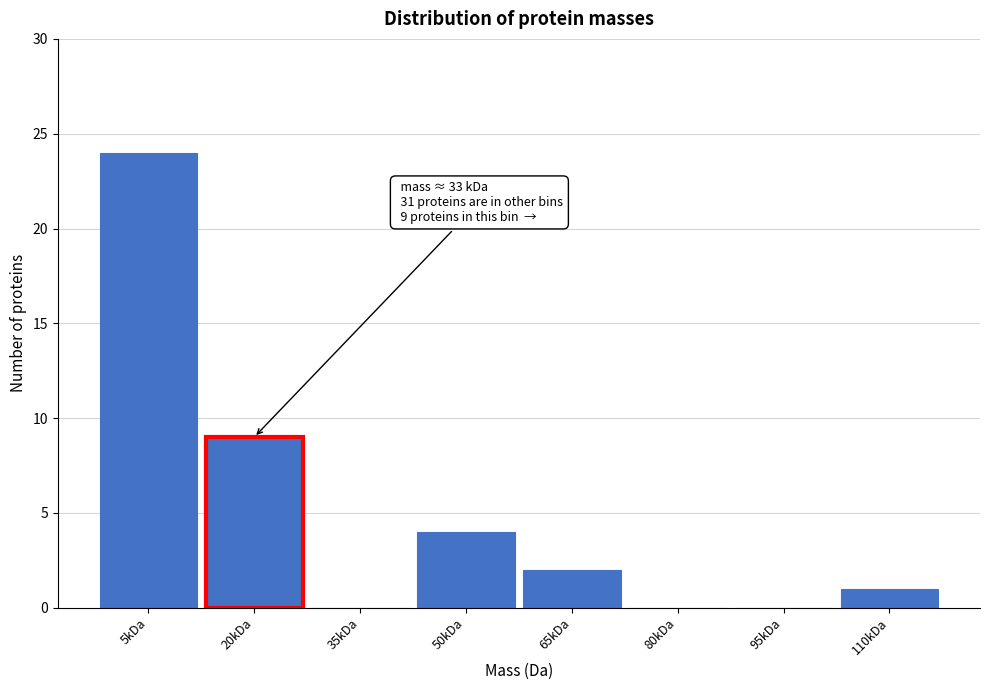

Reading right to left, extract all data points from this chart.

110kDa=1	95kDa=0	80kDa=0	65kDa=2	50kDa=4	35kDa=0	20kDa=9	5kDa=24